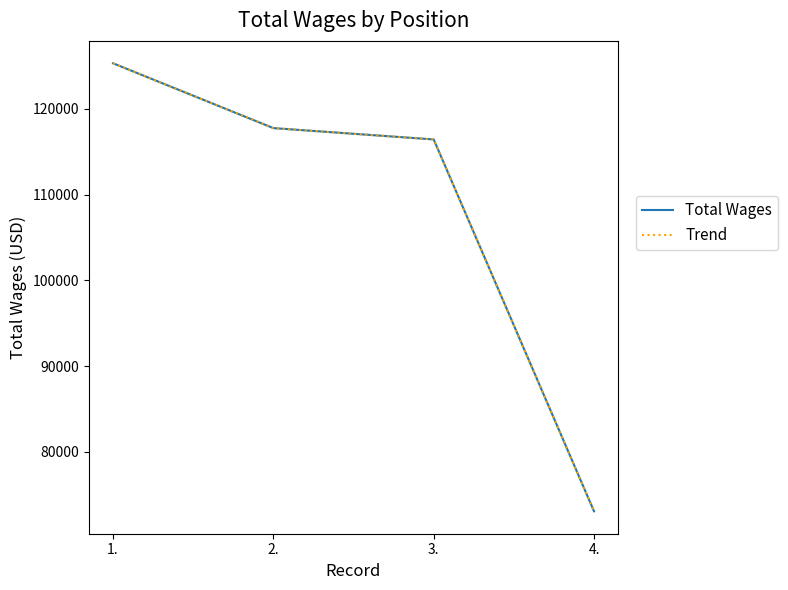

Does the chart display data point markers on the line(s)?

No